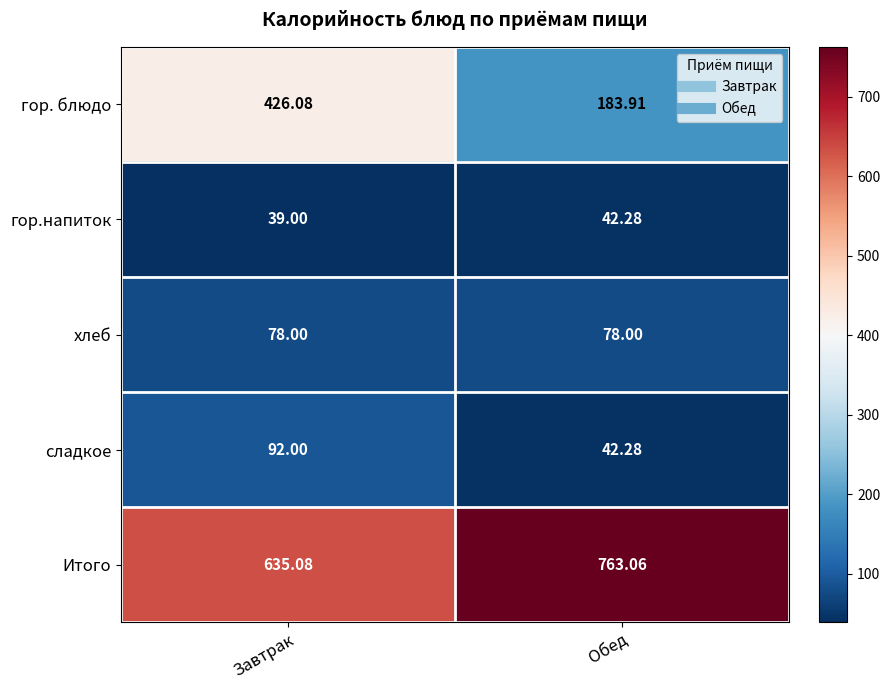

What is the total value across all series at Обед?

1109.5